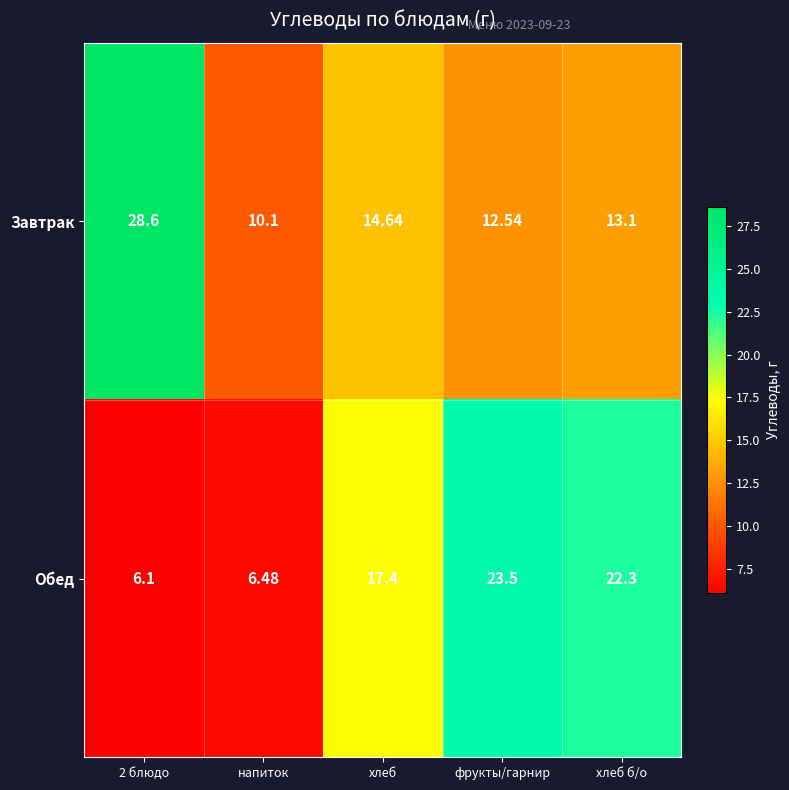

At how many categories does at least one series exceed 14?

4